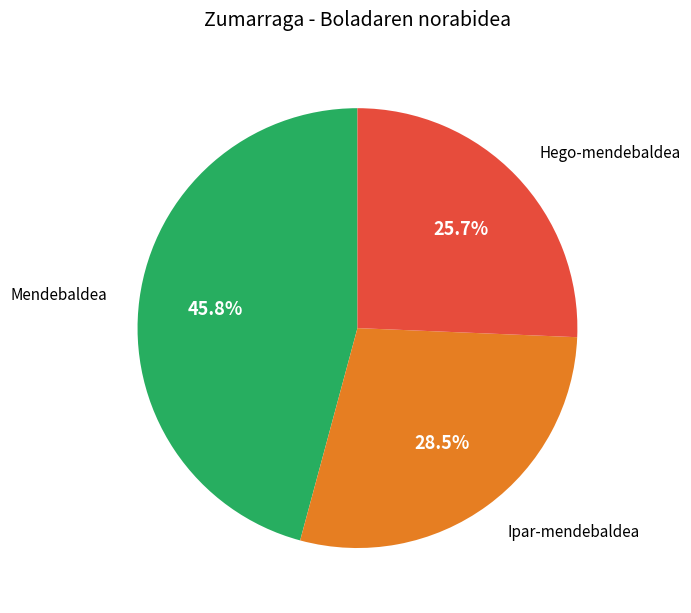

Does any single category account for the majority?

No